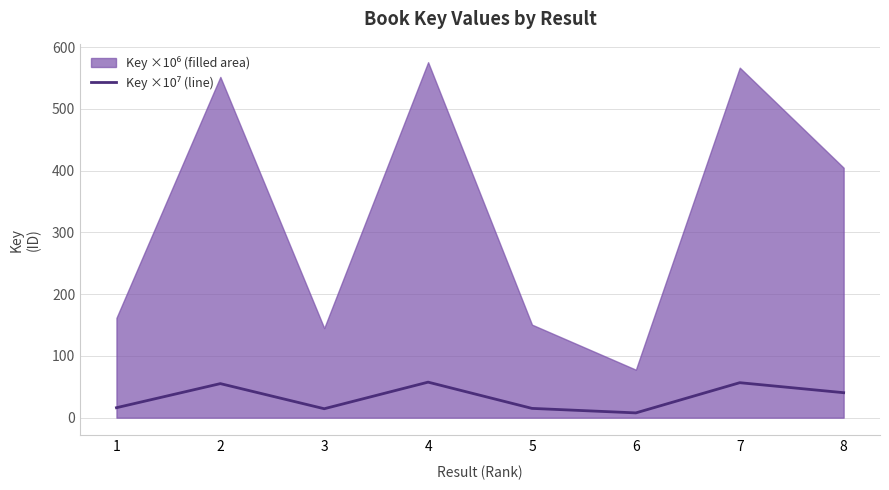

The chart shows a value of 6.5 at 3. True or false?

False